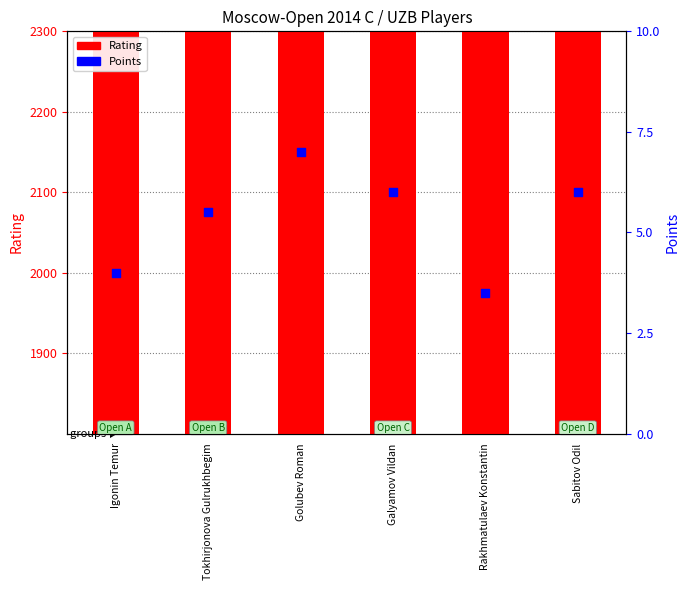

At how many categories does at least one series exceed 932?

6